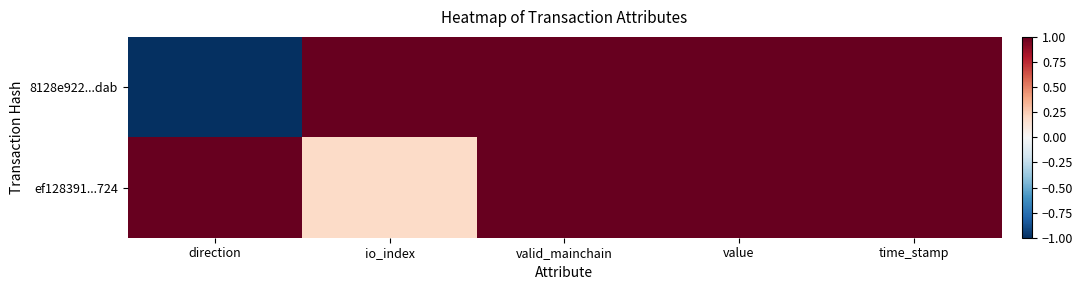

Rank the series by their average value, from highest to lowest.

ef128391...724, 8128e922...dab